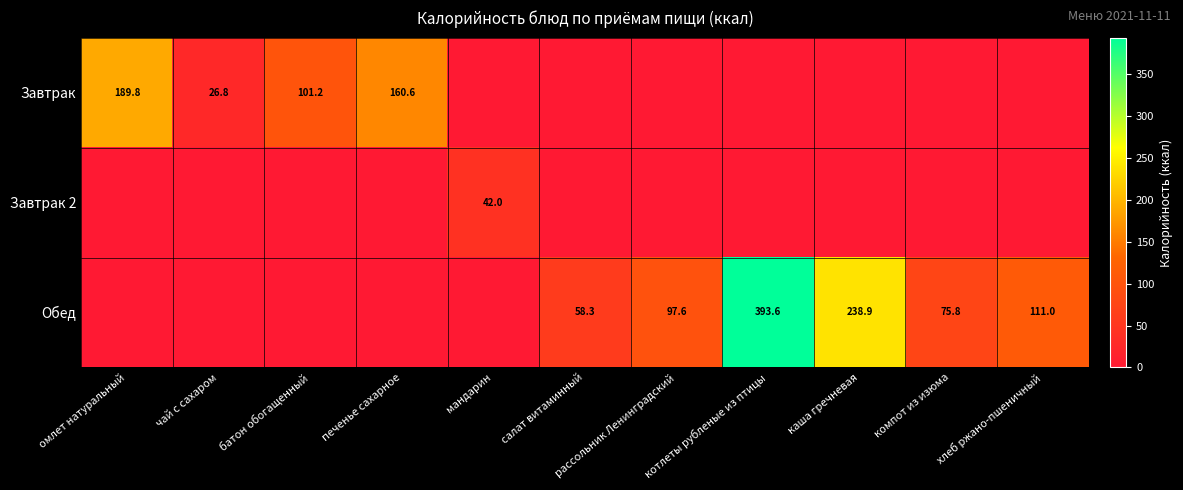

How many values in the Завтрак 2 series exceed 0?

1